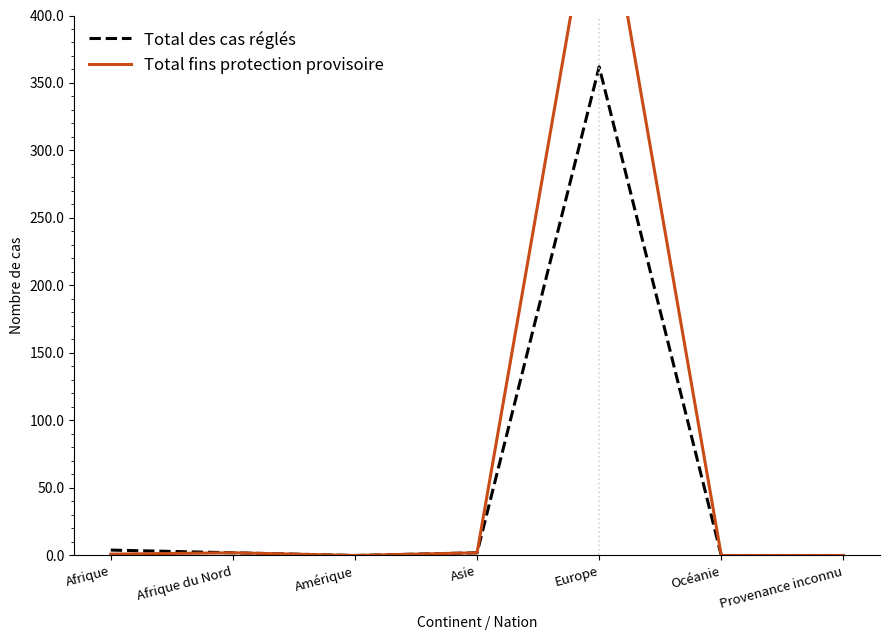

True or false: Total des cas réglés and Total fins protection provisoire cross at least once.

False